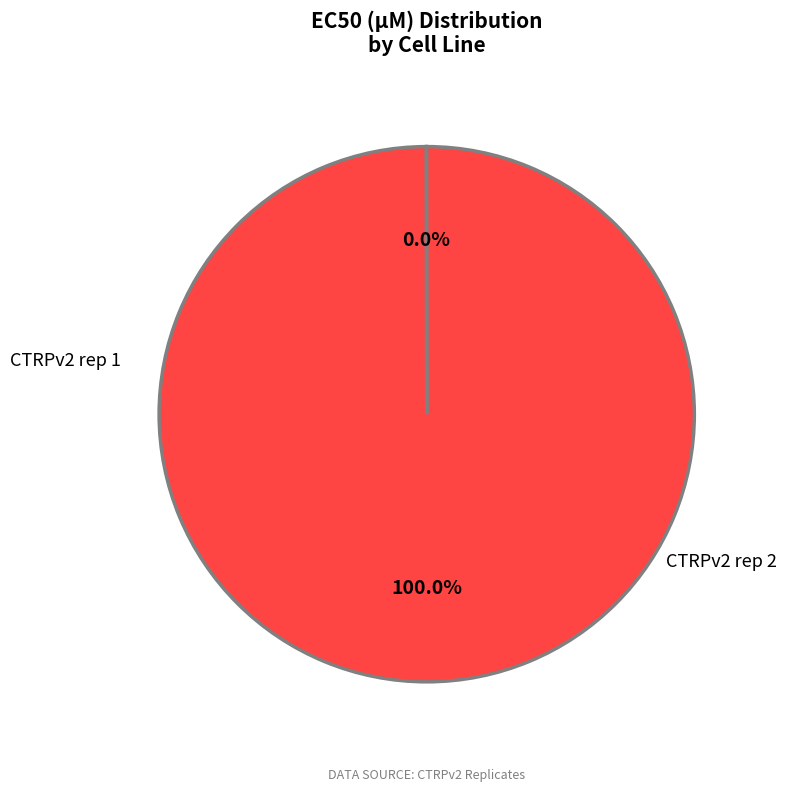

Which slice is the smallest?

CTRPv2 rep 1